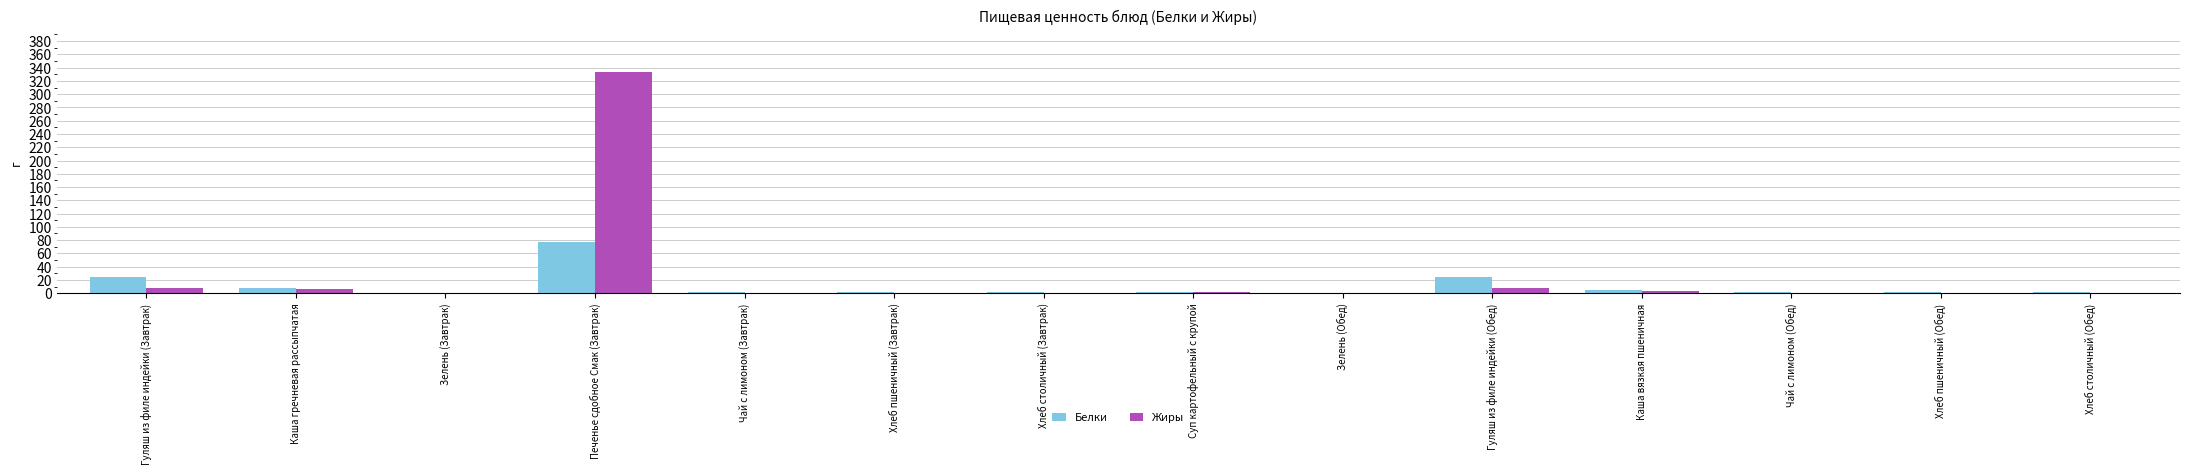

What is the approximate value of Жиры at Гуляш из филе индейки (Обед)?

8.1